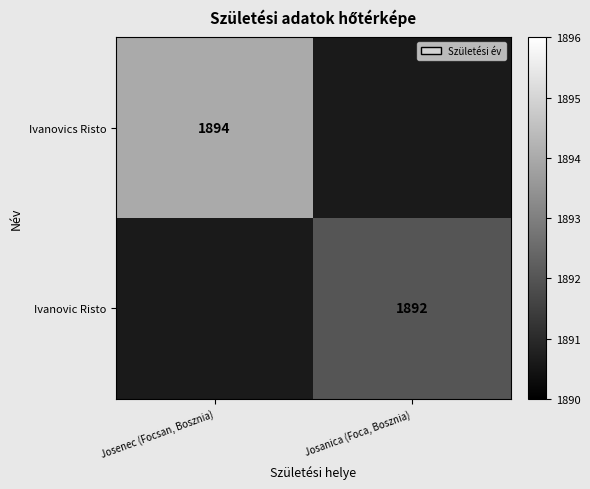

The Ivanovic Risto series shows 1314 at Josanica (Foca, Bosznia). True or false?

False